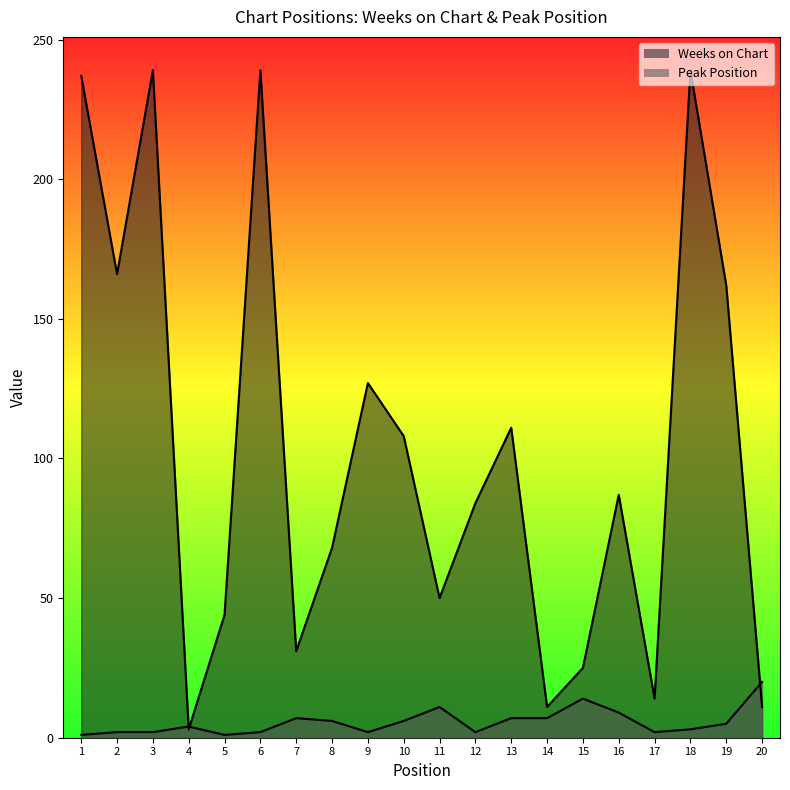

How many data points in Peak Position are less than 5?

10